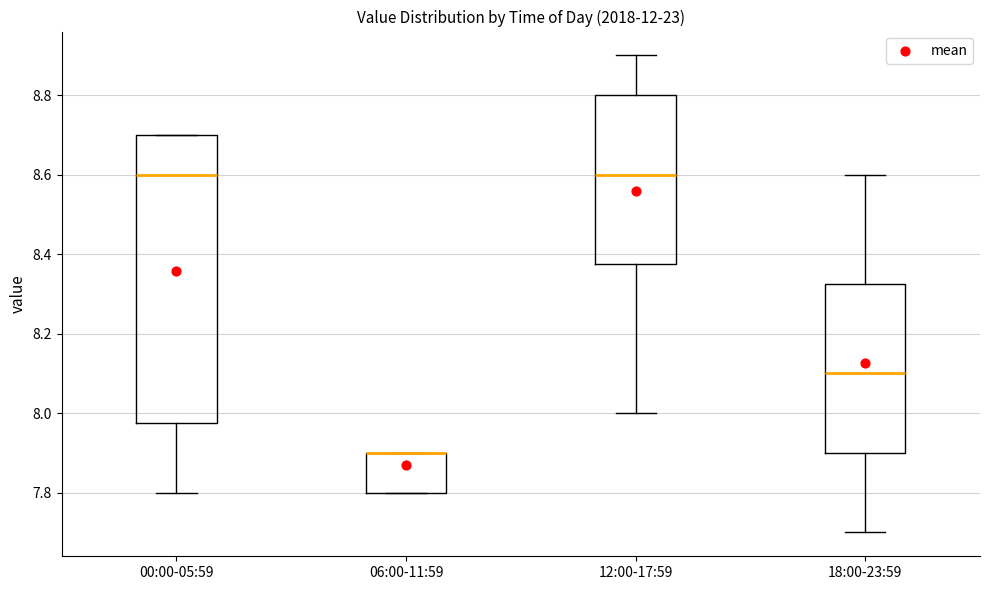

Comparing the boxes themselves (not the whiskers), which one is the tallest?

00:00-05:59